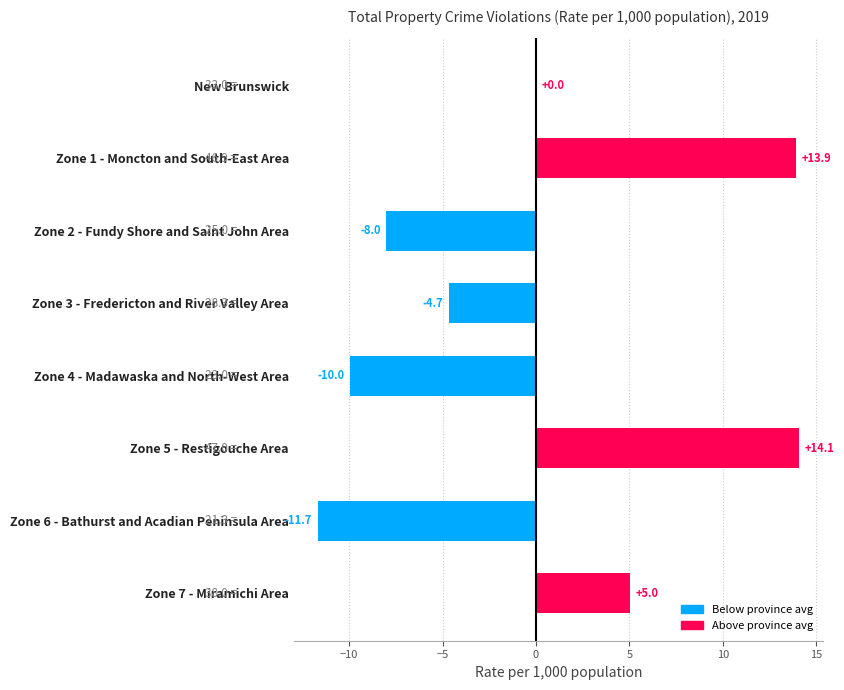

Reading top to bottom, what are all the values shown in this chart?

New Brunswick=0.0	Zone 1 - Moncton and South-East Area=13.9	Zone 2 - Fundy Shore and Saint John Area=-8.0	Zone 3 - Fredericton and River Valley Area=-4.7	Zone 4 - Madawaska and North-West Area=-10.0	Zone 5 - Restigouche Area=14.1	Zone 6 - Bathurst and Acadian Peninsula Area=-11.7	Zone 7 - Miramichi Area=5.0